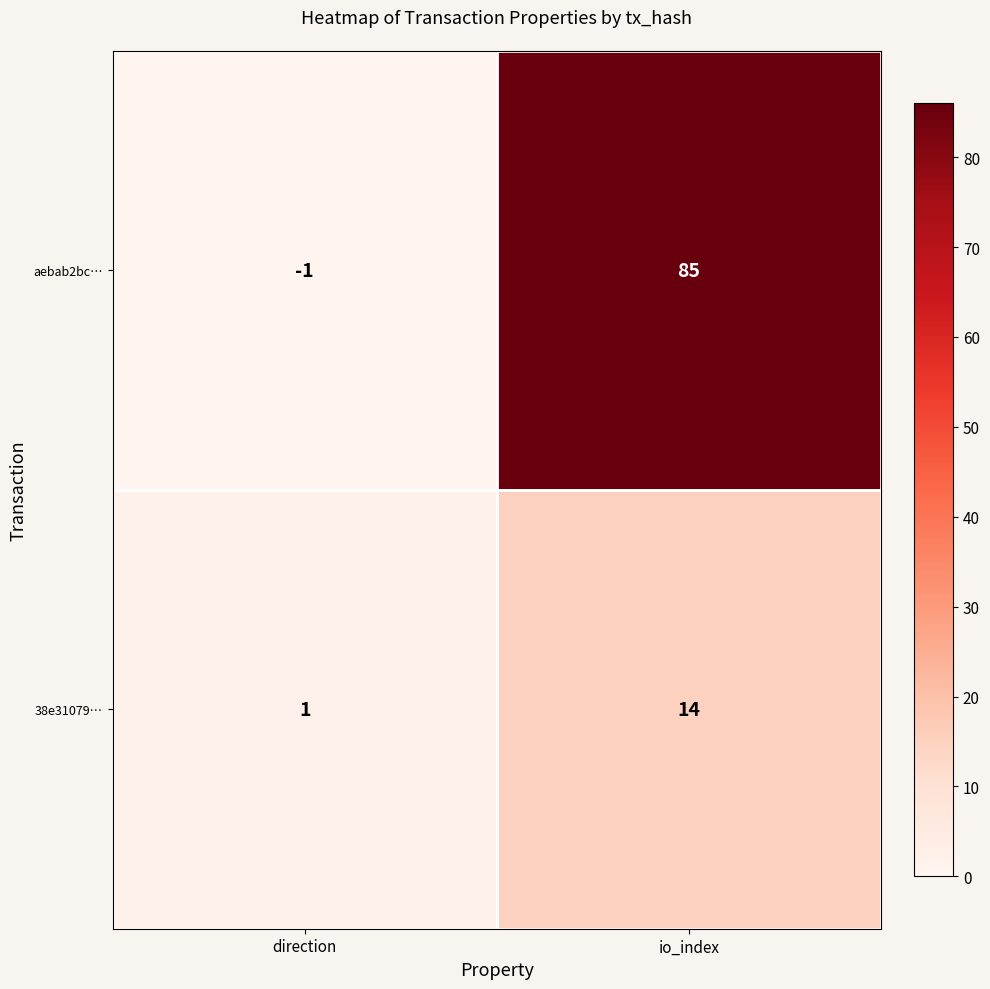

What is the sum of the aebab2bc… values at direction and io_index?

84